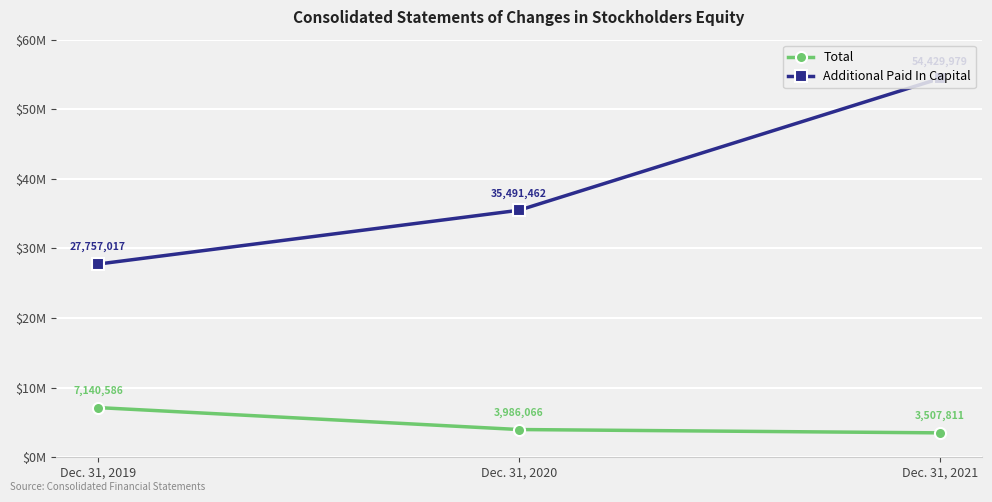

What is the maximum value for Additional Paid In Capital?

54429979